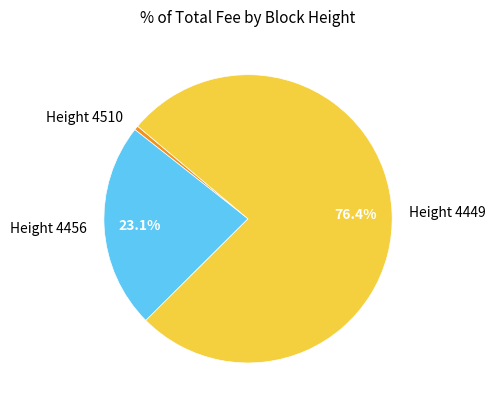

Do Height 4510 and Height 4449 together represent more than half of the pie?

Yes